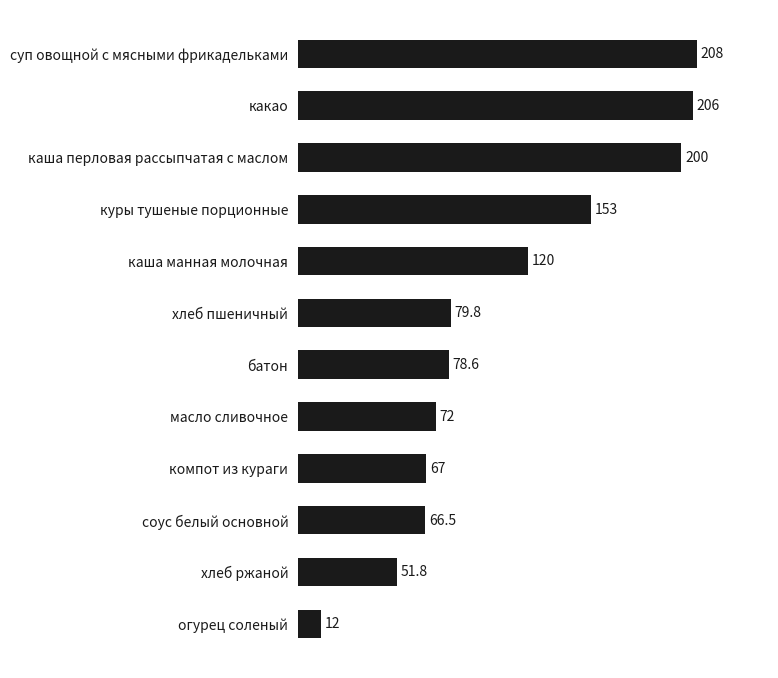

Rank the categories by value from highest to lowest.

суп овощной с мясными фрикадельками, какао, каша перловая рассыпчатая с маслом, куры тушеные порционные, каша манная молочная, хлеб пшеничный, батон, масло сливочное, компот из кураги, соус белый основной, хлеб ржаной, огурец соленый